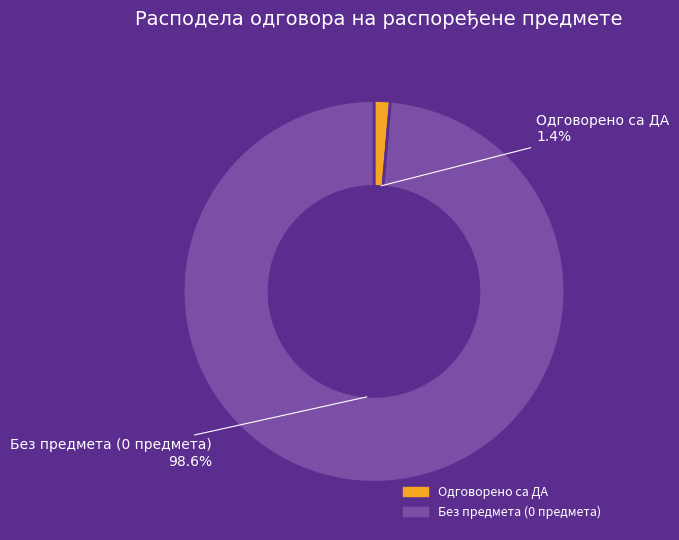

To the nearest percent, what is the difference between the largest and smallest slice percentages?

97%